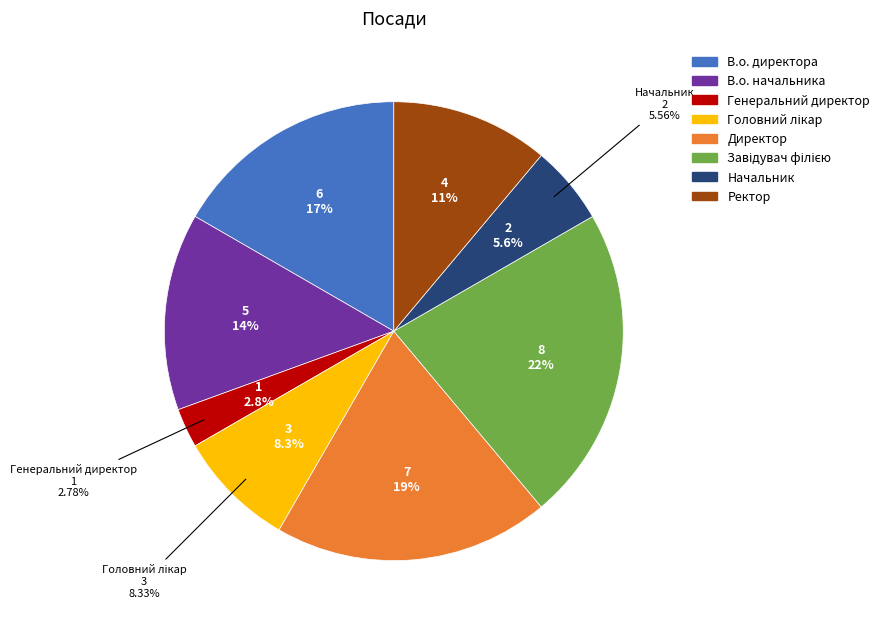

Approximately how many times larger is the value at Завідувач філією compared to Директор?

1.1